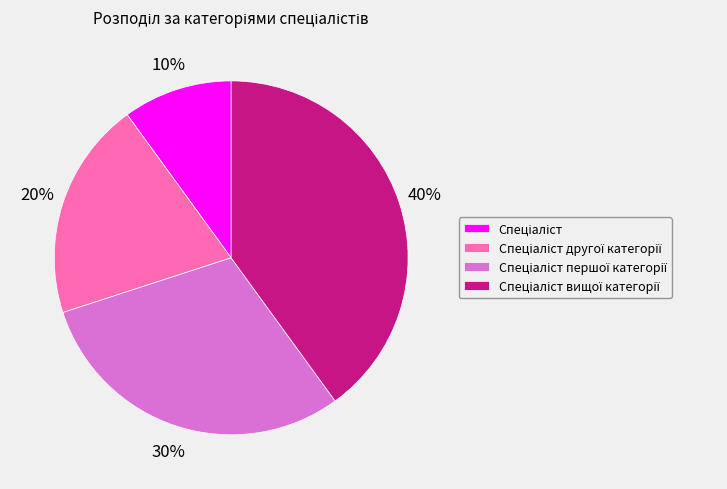

To the nearest percent, what is the difference between the largest and smallest slice percentages?

30%